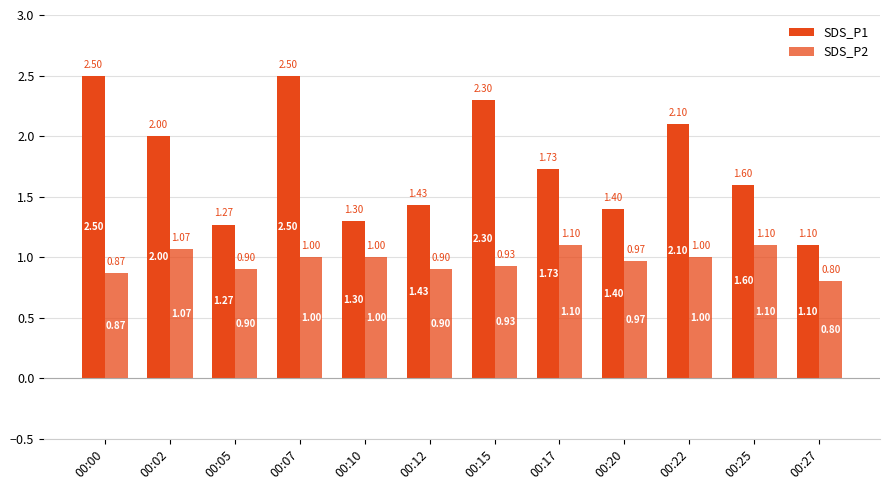

What is the difference between the maximum and minimum values in the SDS_P2 series?

0.3